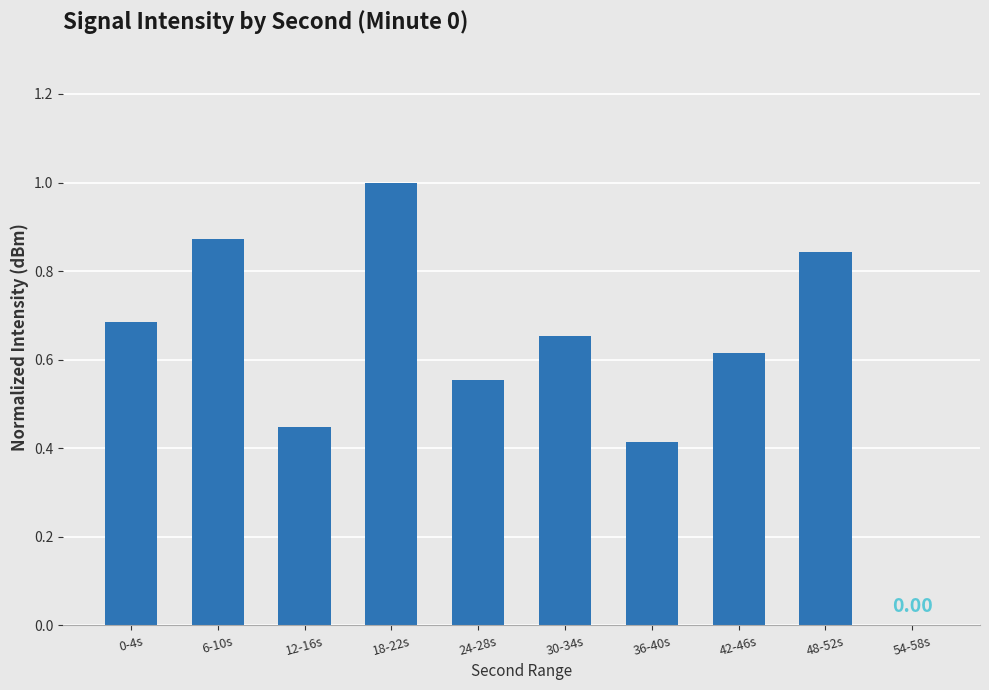

Are the bars horizontal?

No